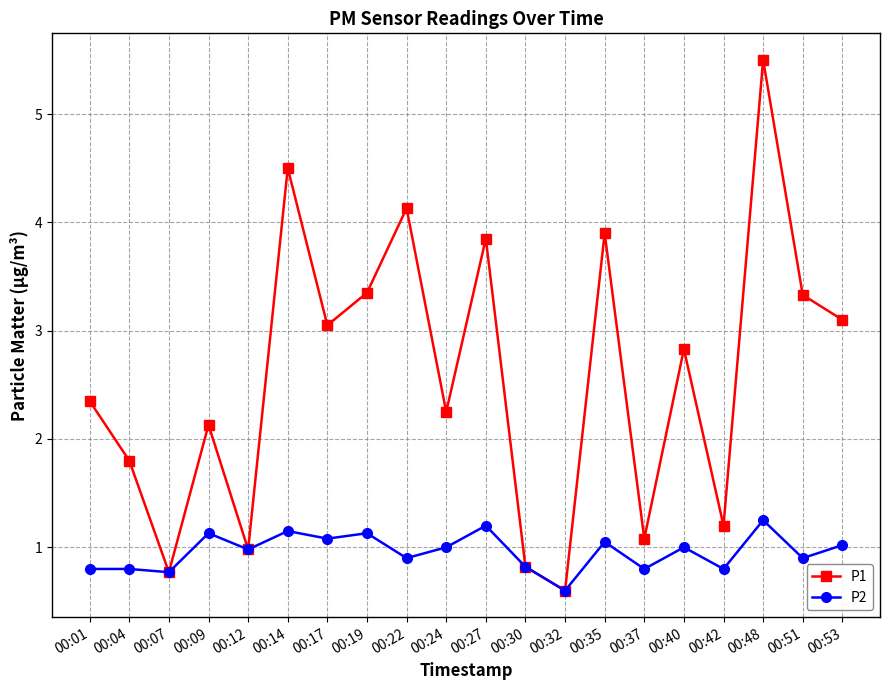

How many distinct data groups are displayed?

2